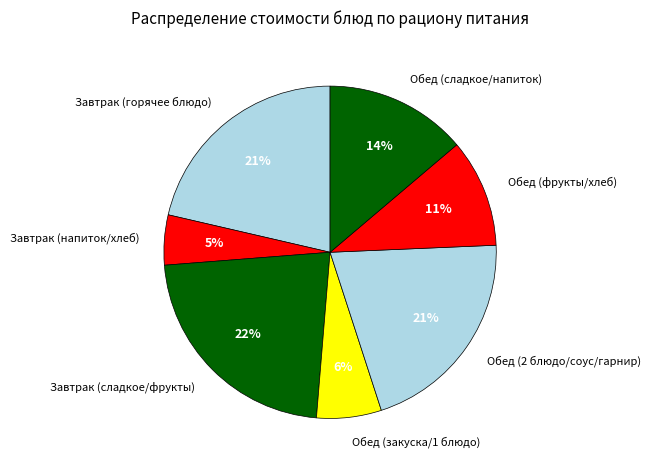

To the nearest percent, what is the average slice percentage?

14%